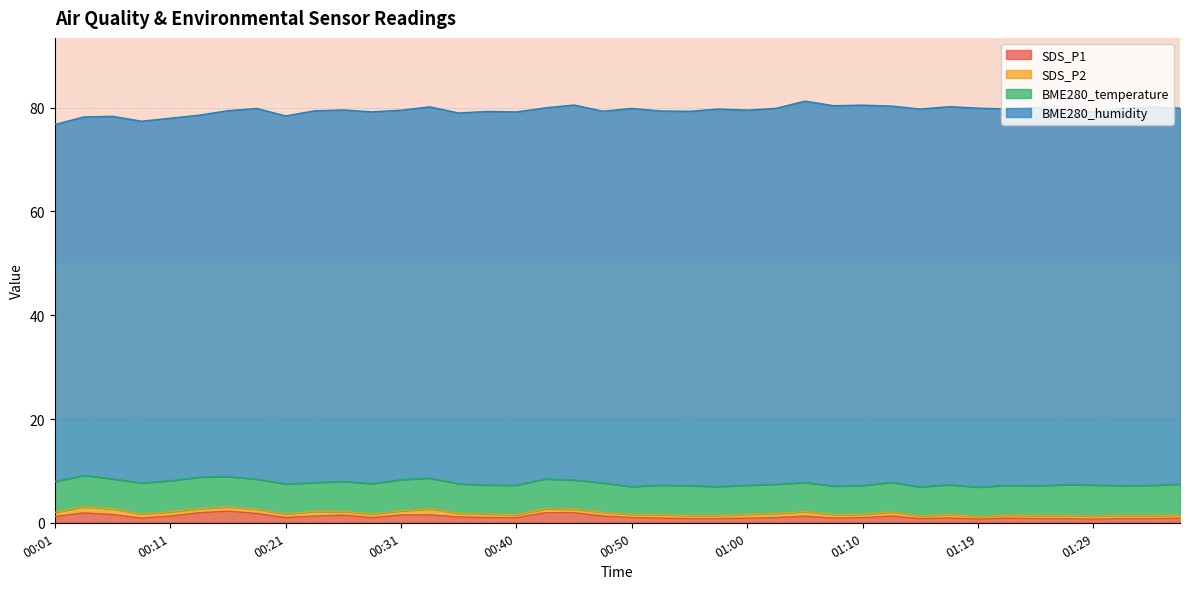

At 01:27, list the series in order from smallest to largest.

SDS_P2, SDS_P1, BME280_temperature, BME280_humidity